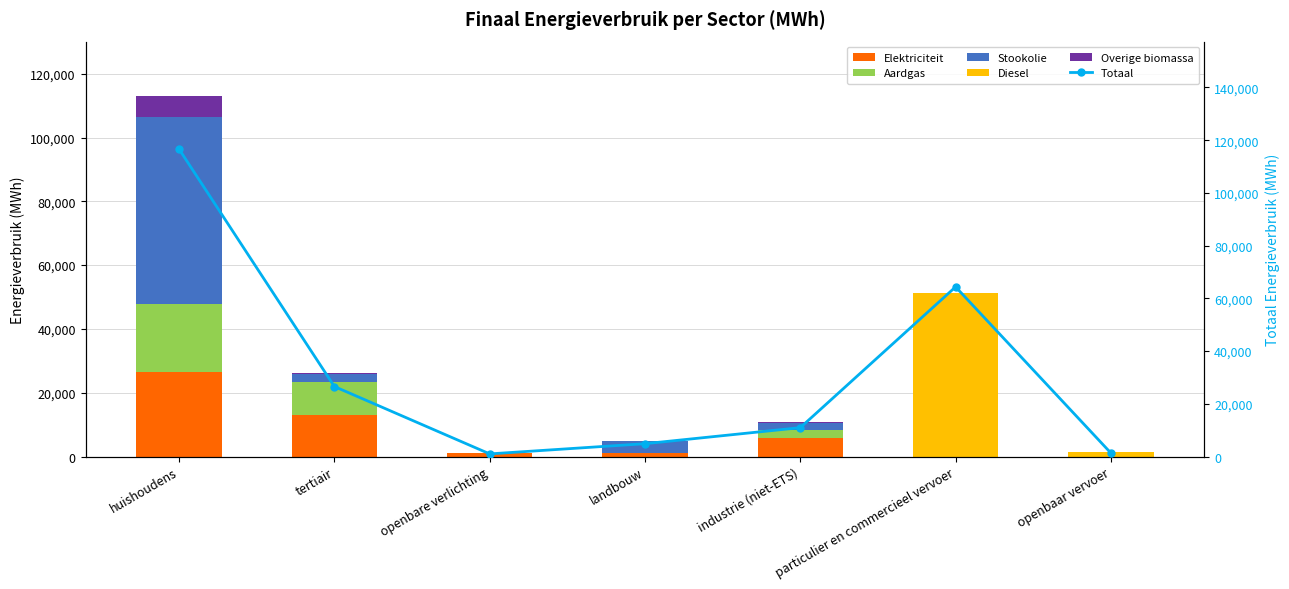

Which series has the widest spread of values?

Totaal